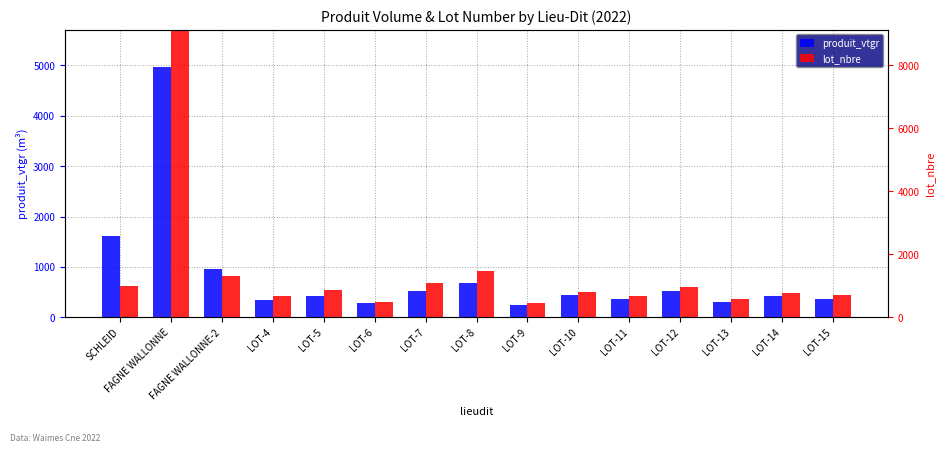

Rank the categories by produit_vtgr value from highest to lowest.

FAGNE WALLONNE, SCHLEID, FAGNE WALLONNE-2, LOT-8, LOT-12, LOT-7, LOT-10, LOT-5, LOT-14, LOT-11, LOT-15, LOT-4, LOT-13, LOT-6, LOT-9